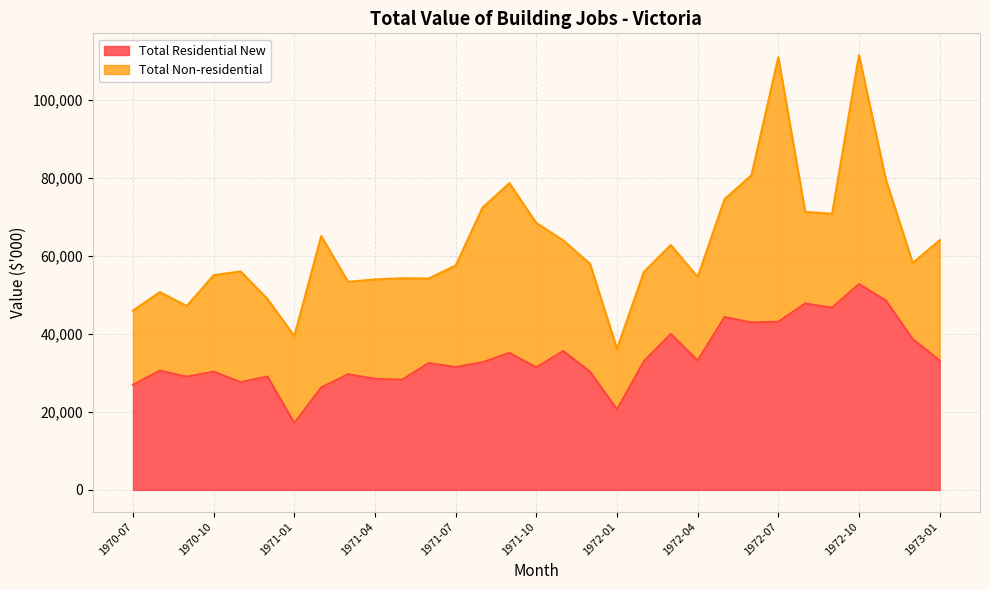

What value does the data have at 1972-11, to the nearest 100?

48600